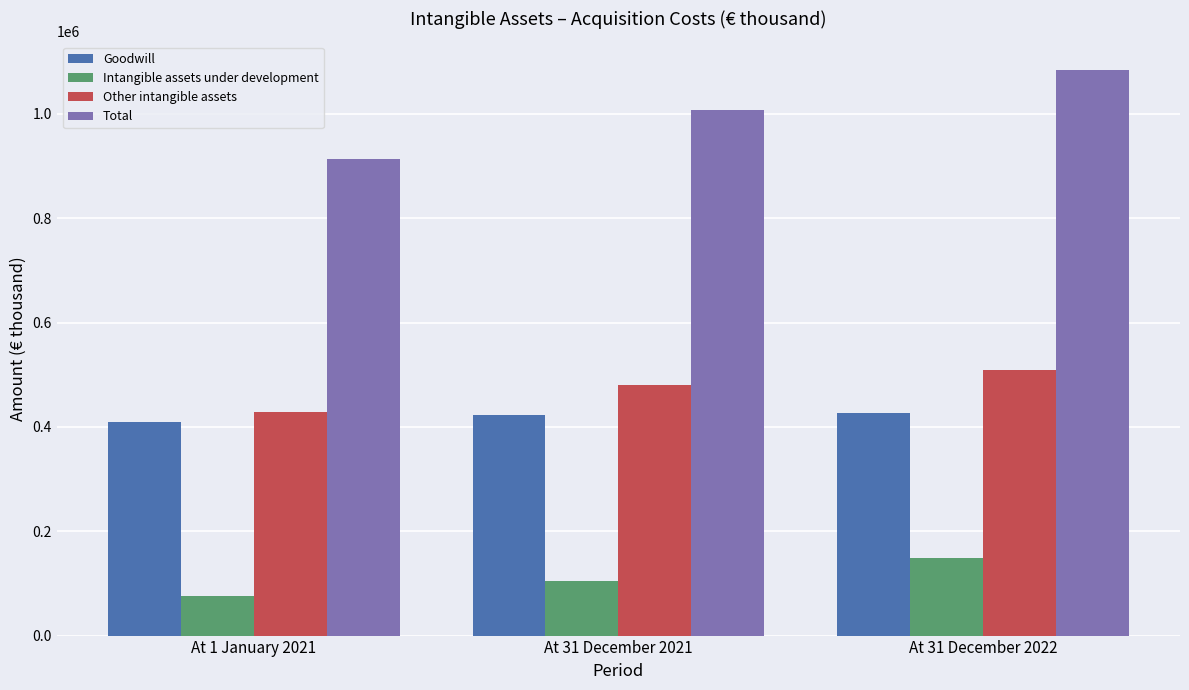

List the series in order of their peak value, highest first.

Total, Other intangible assets, Goodwill, Intangible assets under development